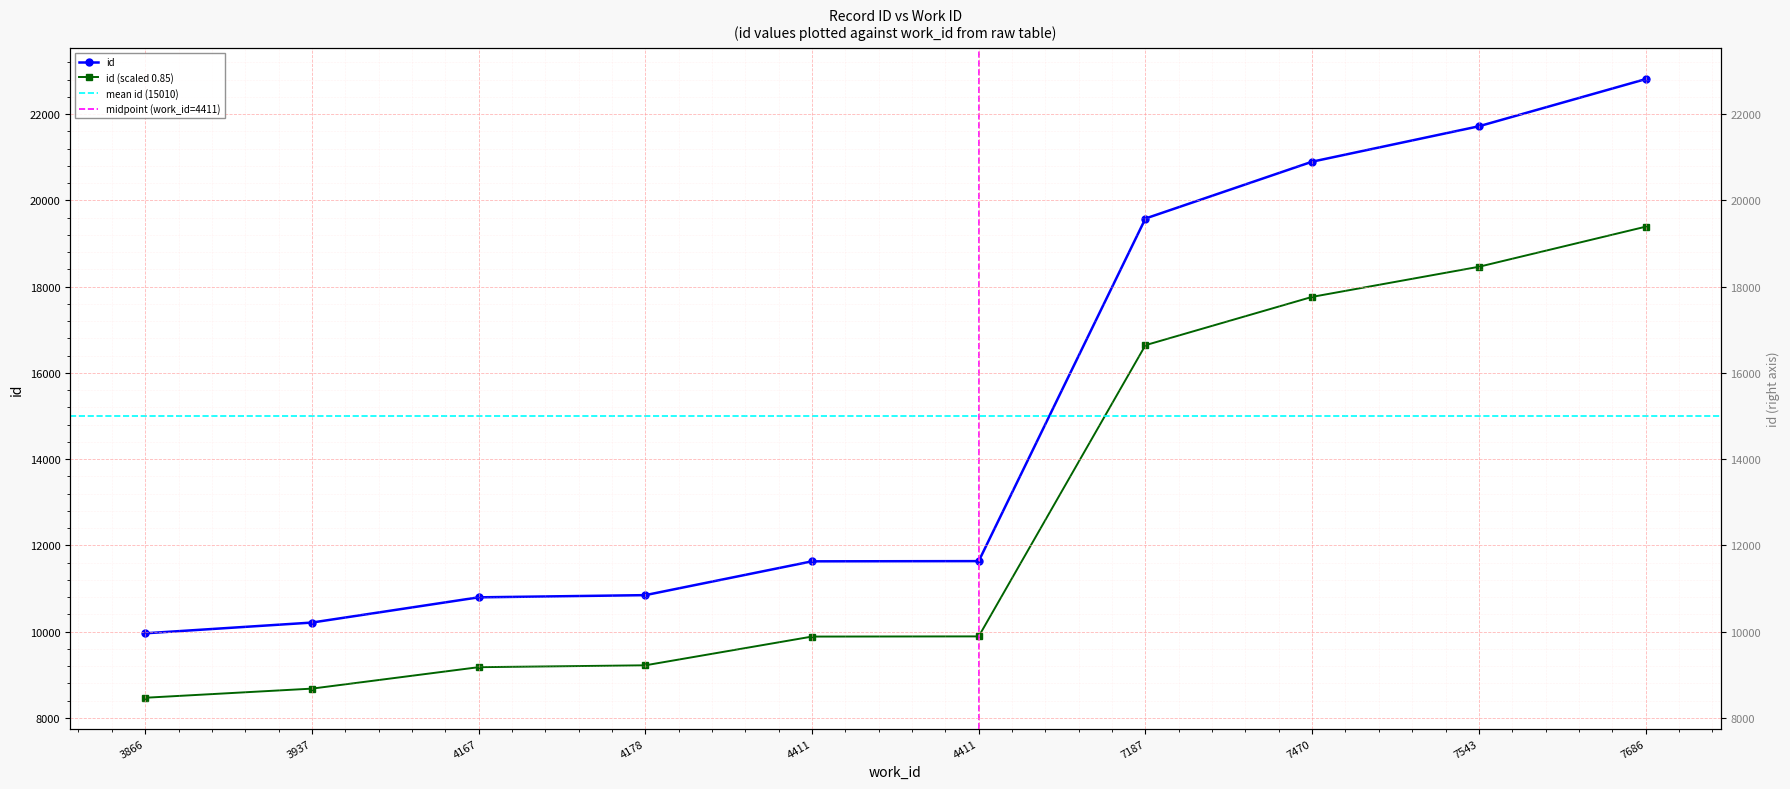

What is the ratio of the value at 7686 to the value at 4178?

2.1